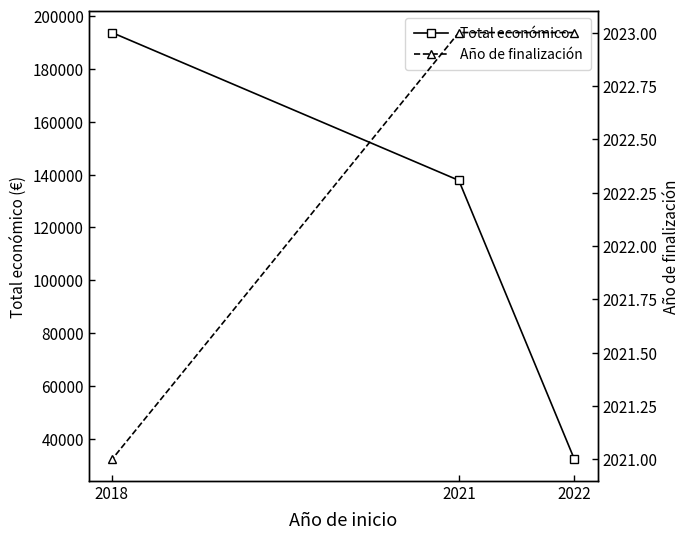

How many lines are shown in the chart?

2